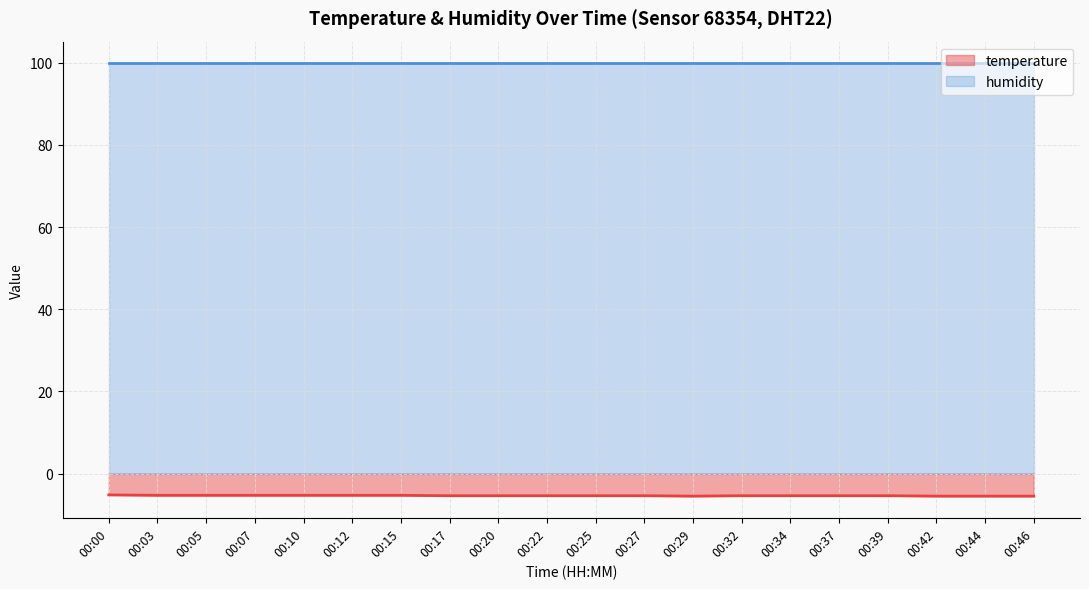

How many points are lower than both their immediate neighbors (excluding endpoints)?

1